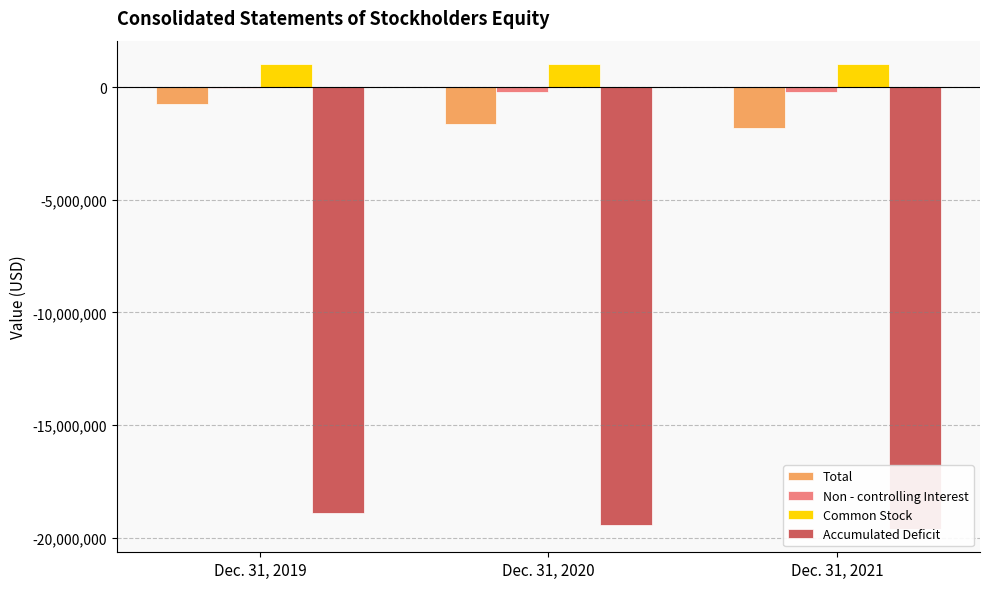

At which category is the sum across all series the highest?

Dec. 31, 2019